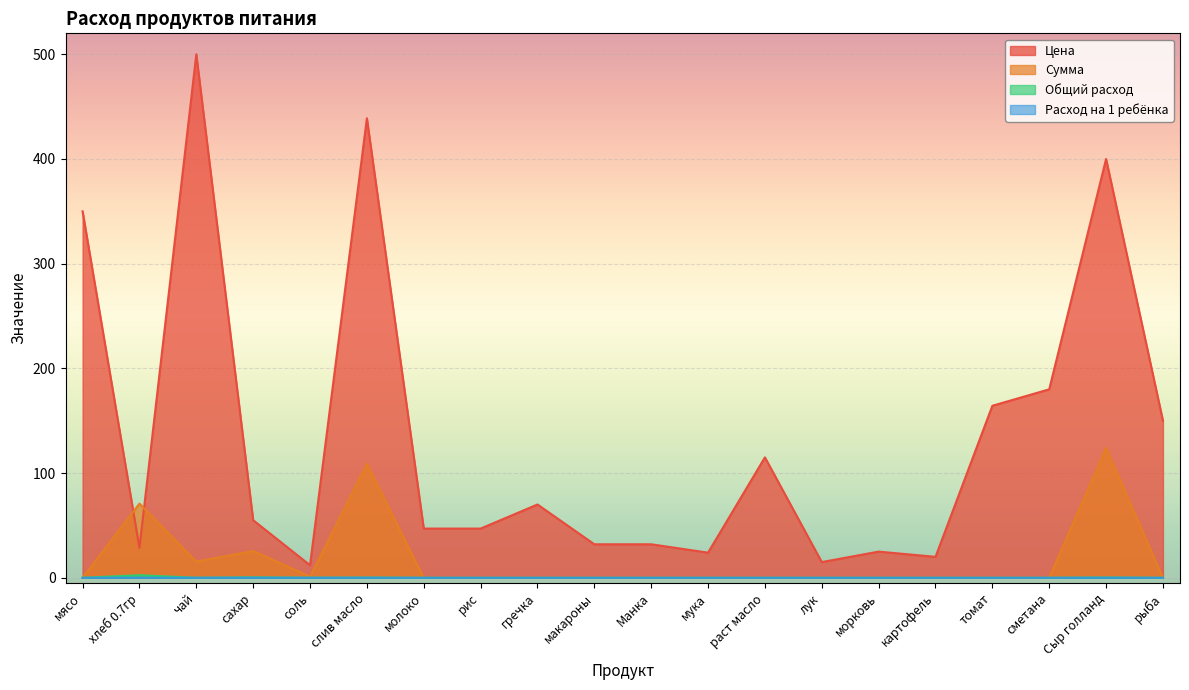

How many values in Общий расход are above zero?

6